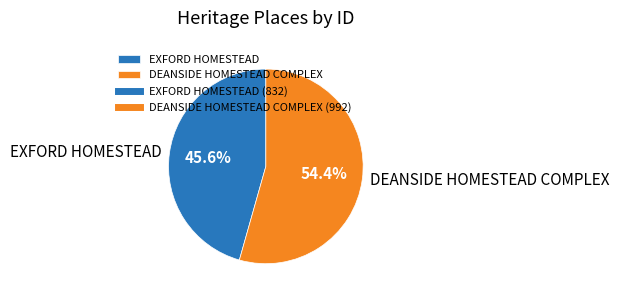

Between DEANSIDE HOMESTEAD COMPLEX and EXFORD HOMESTEAD, which is larger?

DEANSIDE HOMESTEAD COMPLEX